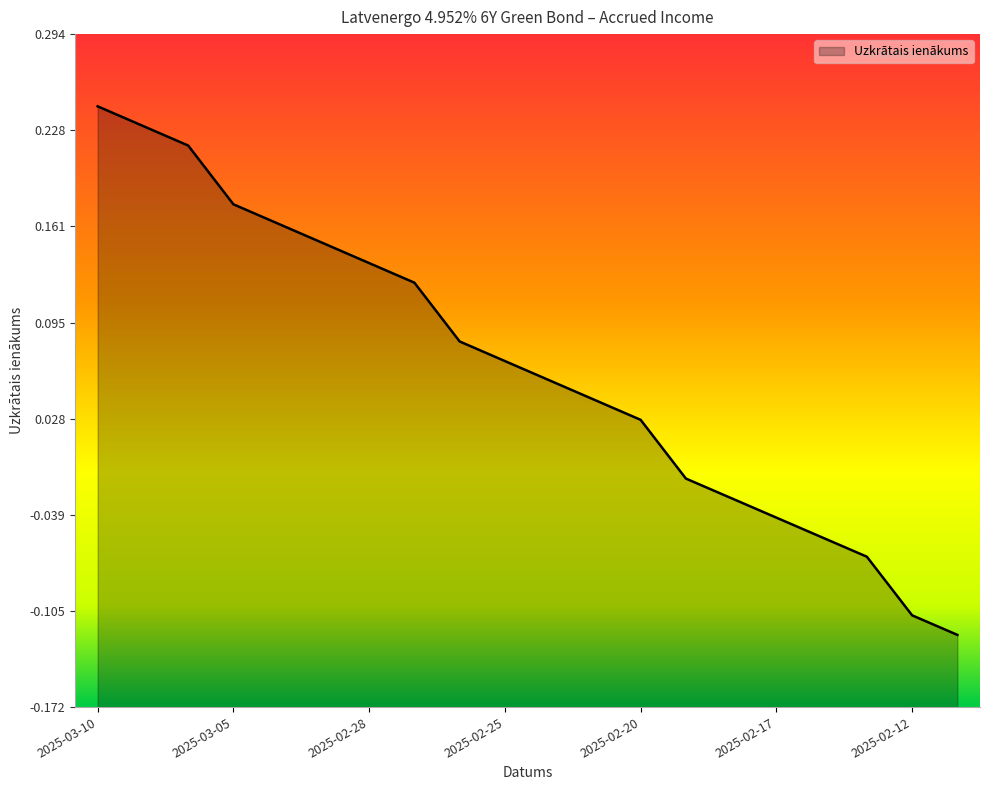

What is the label of the 4th point from the right?

2025-02-14